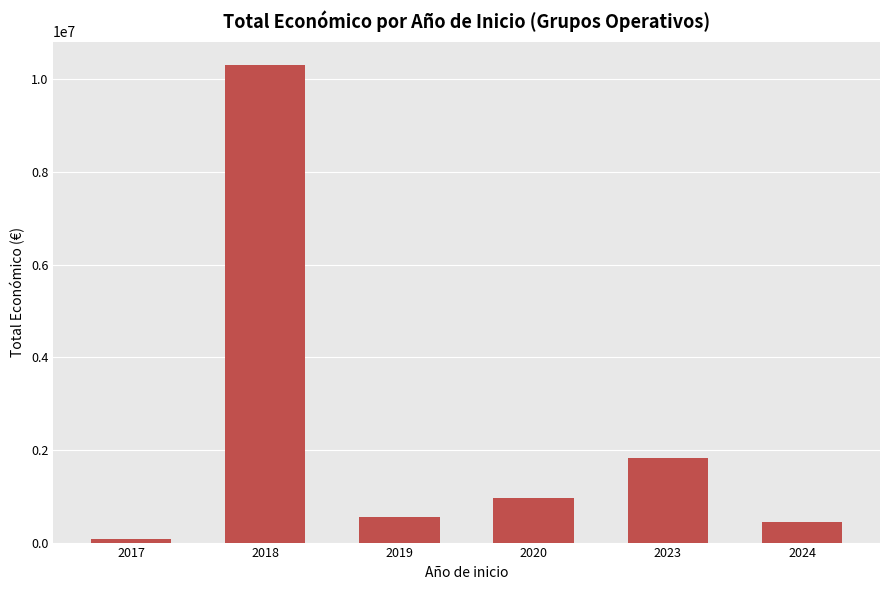

What is the difference between the maximum and second lowest values?

9847325